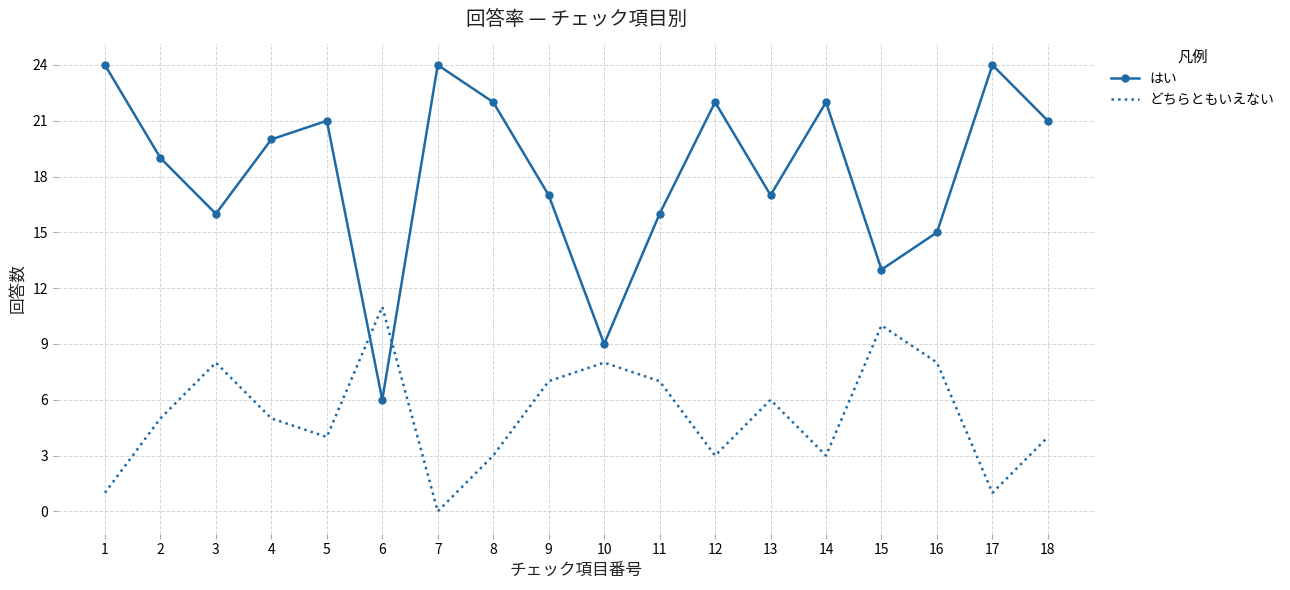

Is the value of はい at 4 greater than the value of どちらともいえない at 18?

Yes